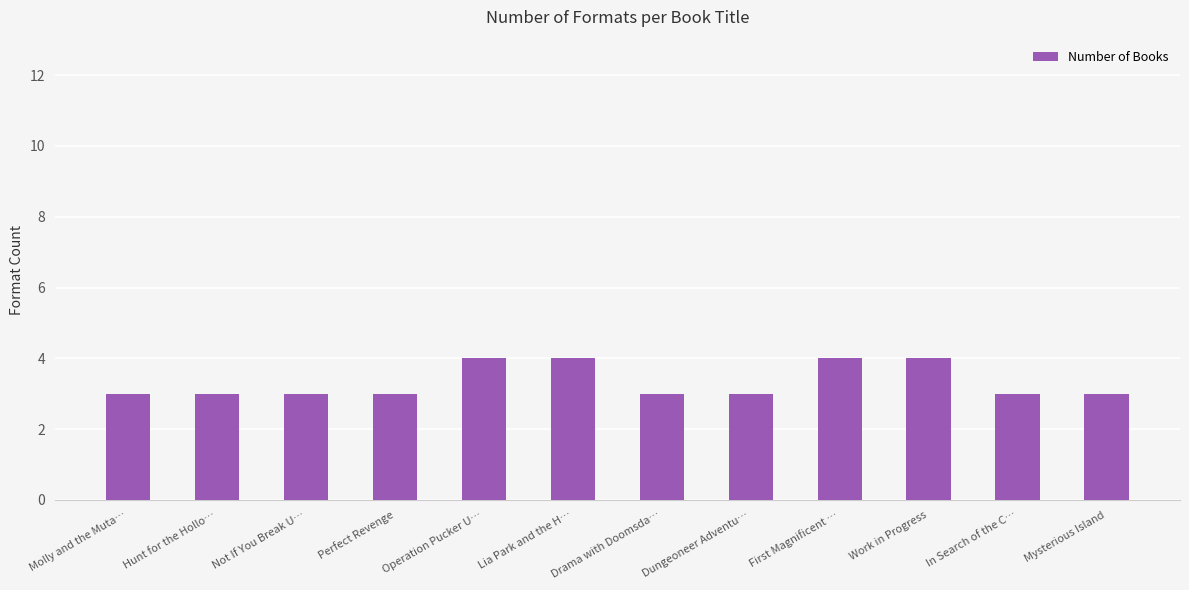

Reading left to right, extract all data points from this chart.

3	3	3	3	4	4	3	3	4	4	3	3